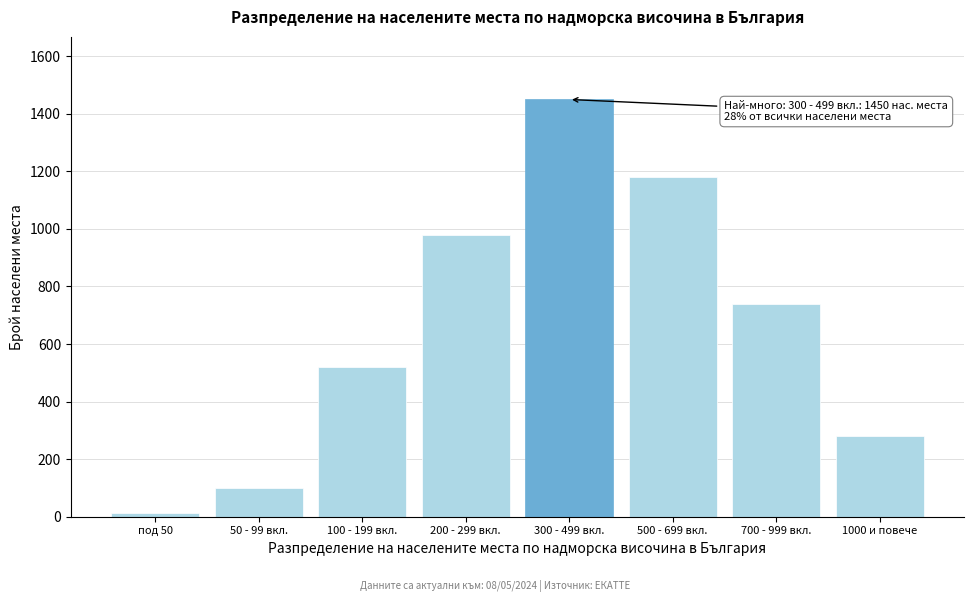

Reading right to left, extract all data points from this chart.

1000 и повече=279	700 - 999 вкл.=740	500 - 699 вкл.=1180	300 - 499 вкл.=1450	200 - 299 вкл.=980	100 - 199 вкл.=520	50 - 99 вкл.=98	под 50=12